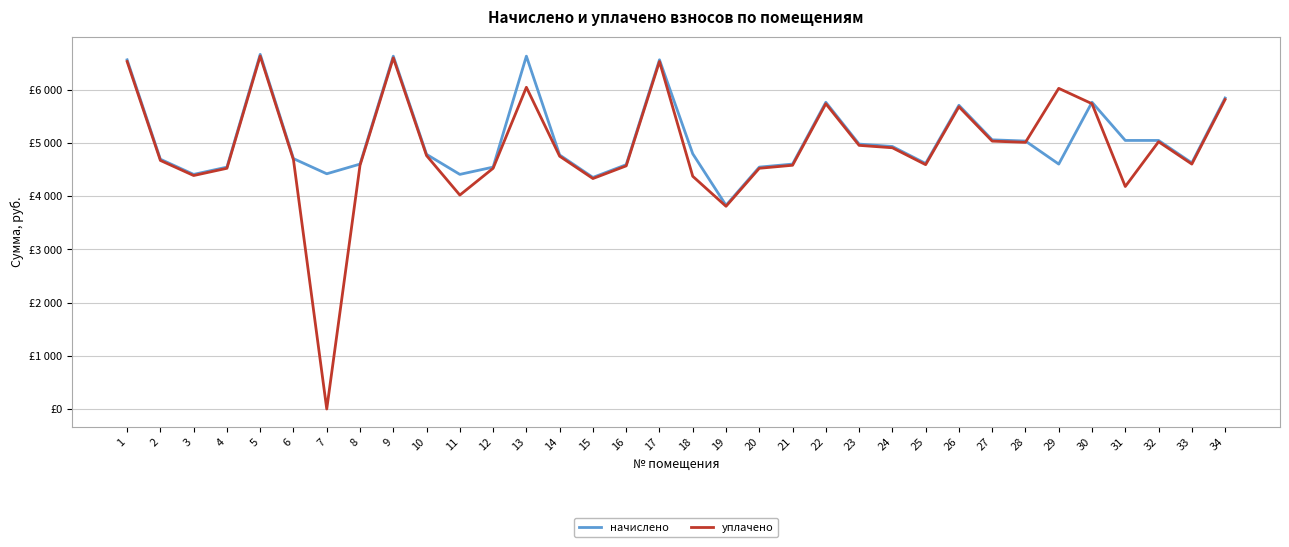

What is the difference between the maximum and second lowest values in the начислено series?

2311.8